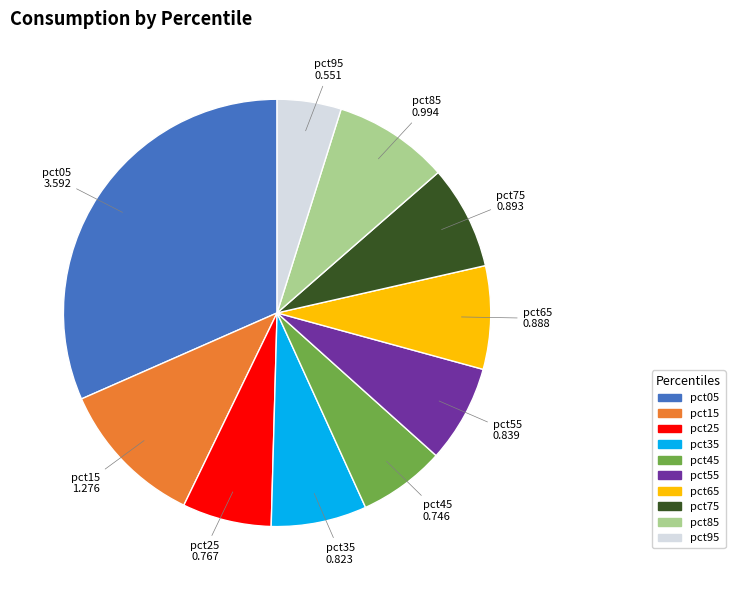

Is it true that pct35 is 7% of the pie?

True